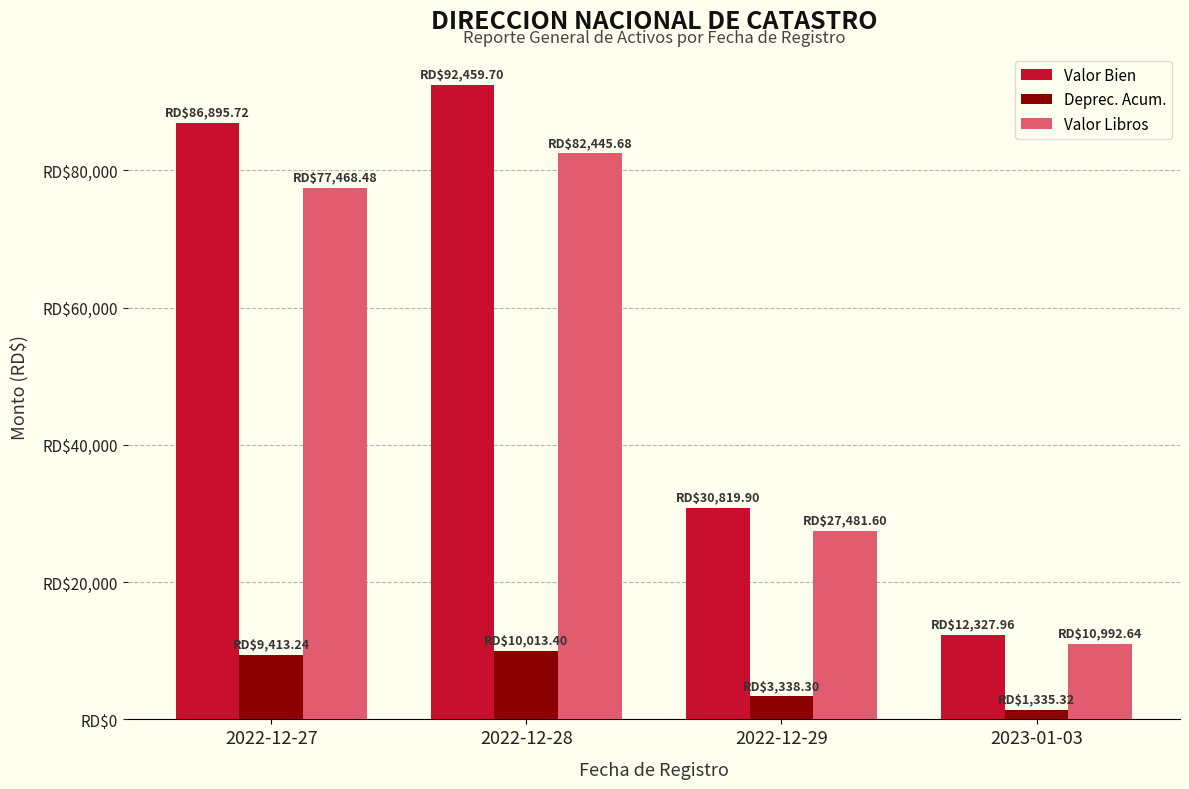

Rank the series by their maximum value, from highest to lowest.

Valor Bien, Valor Libros, Deprec. Acum.